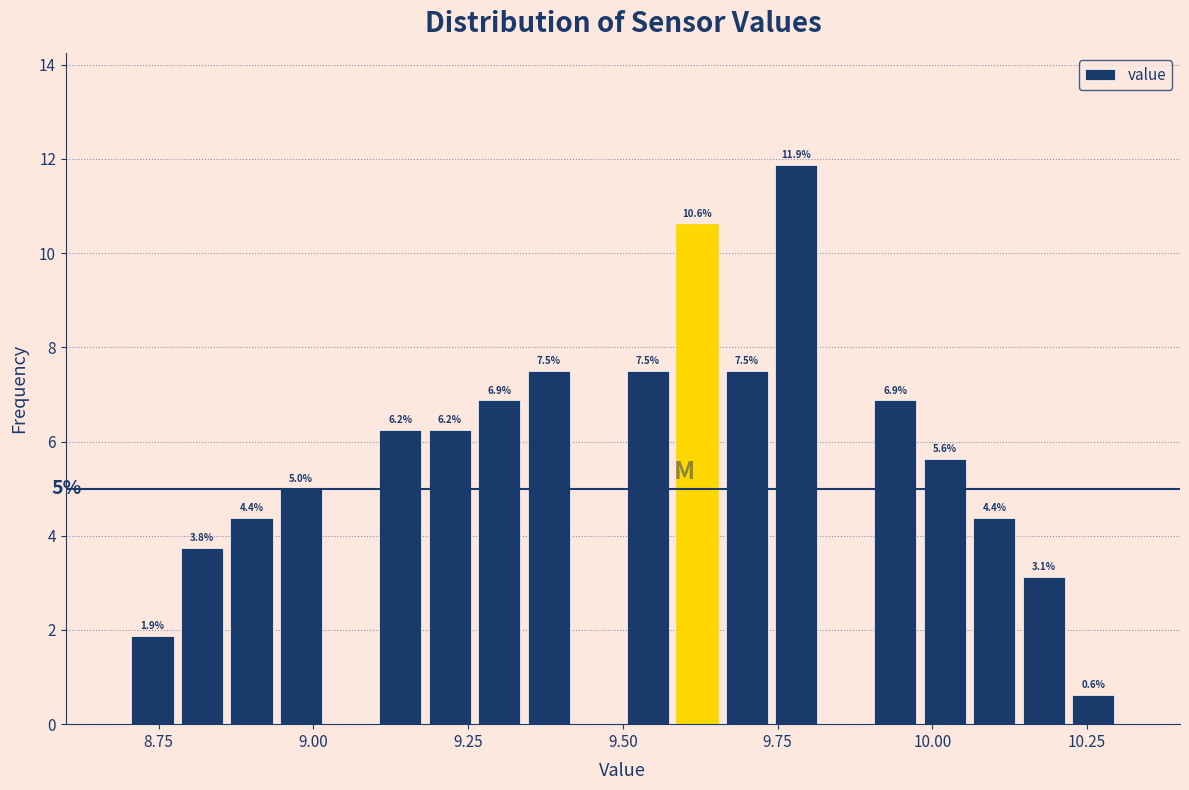

Around what value on the x-axis is the tallest bar? Give the approximate position of its centre, as read against the axis.

9.80